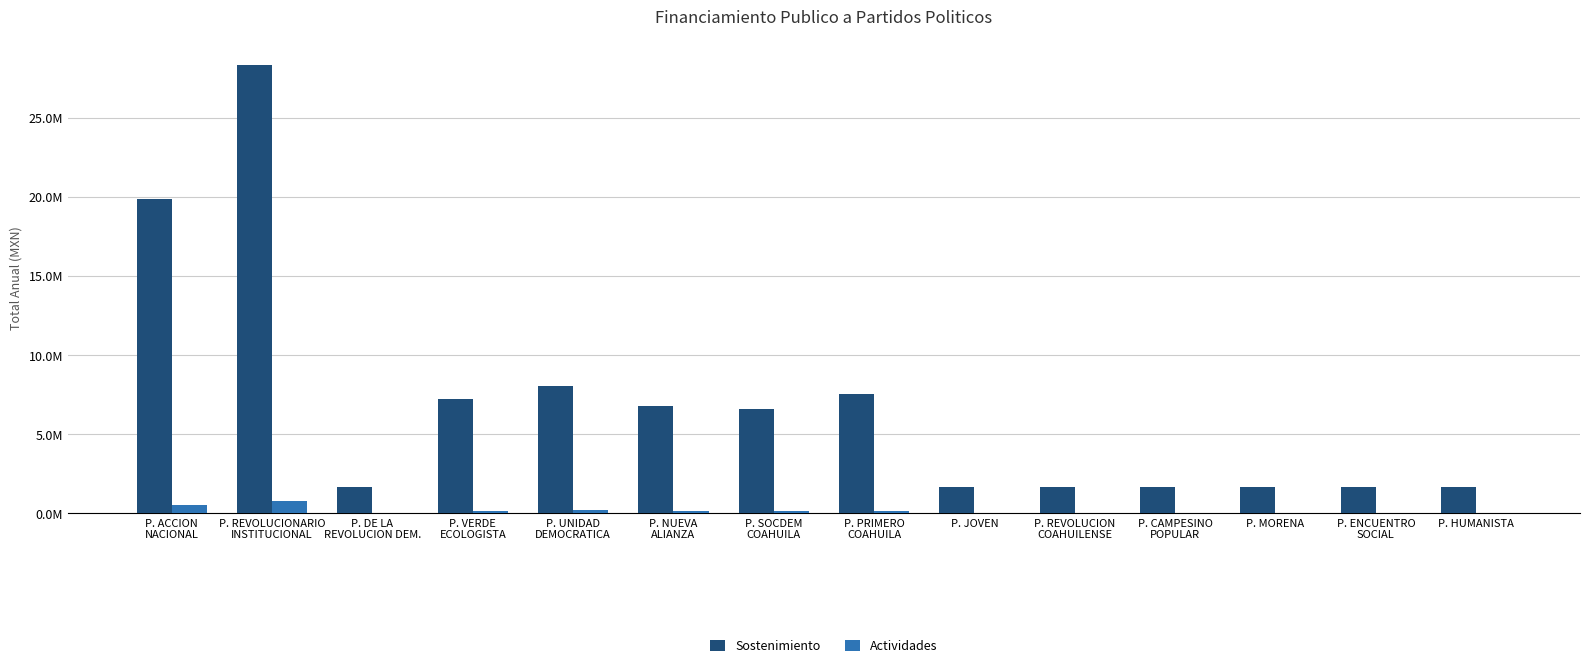

What is the spread (max minus min) of values at P. PRIMERO
COAHUILA?

7398842.4